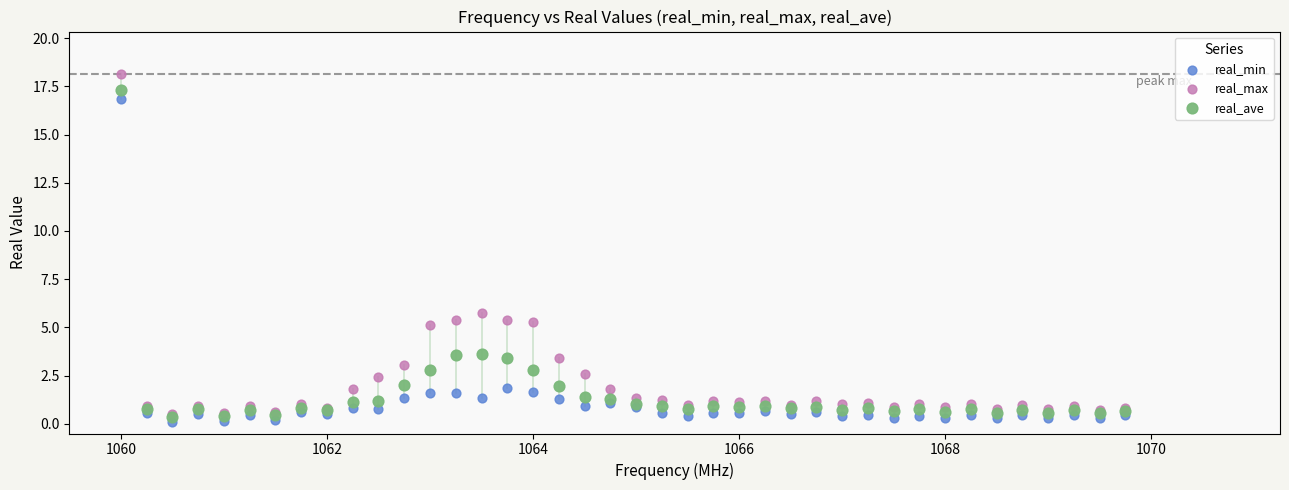

Across all series, what Y value is closest to 9?

5.8